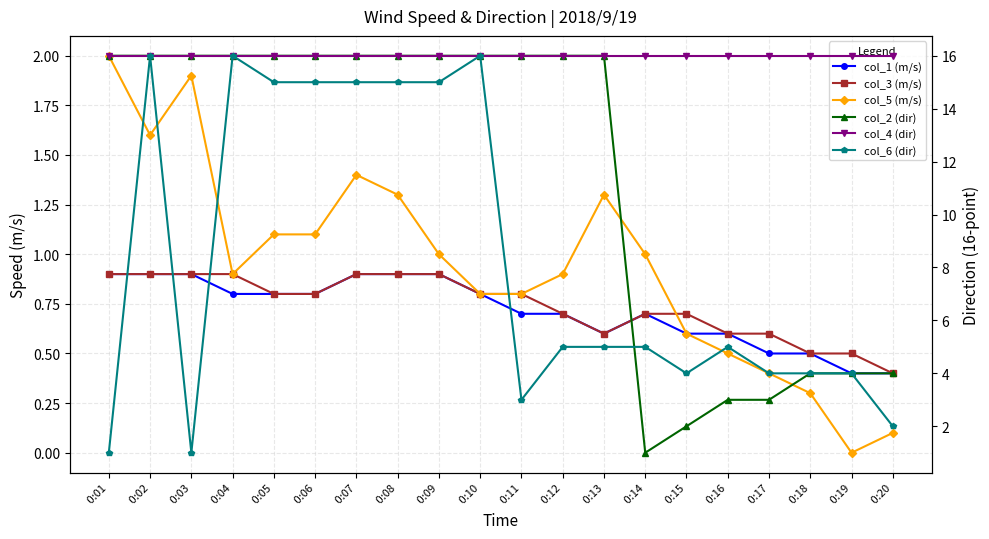

Which series changed the most between  0:01 and  0:08?

col_6 (dir)